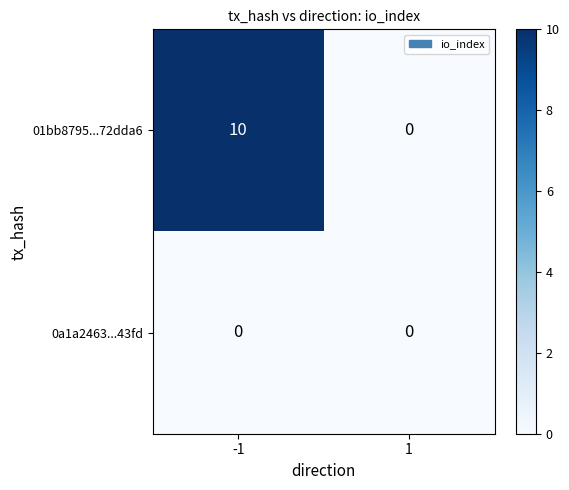

Reading left to right, extract all data points from this chart.

01bb8795...72dda6: -1=10	1=0
0a1a2463...43fd: -1=0	1=0